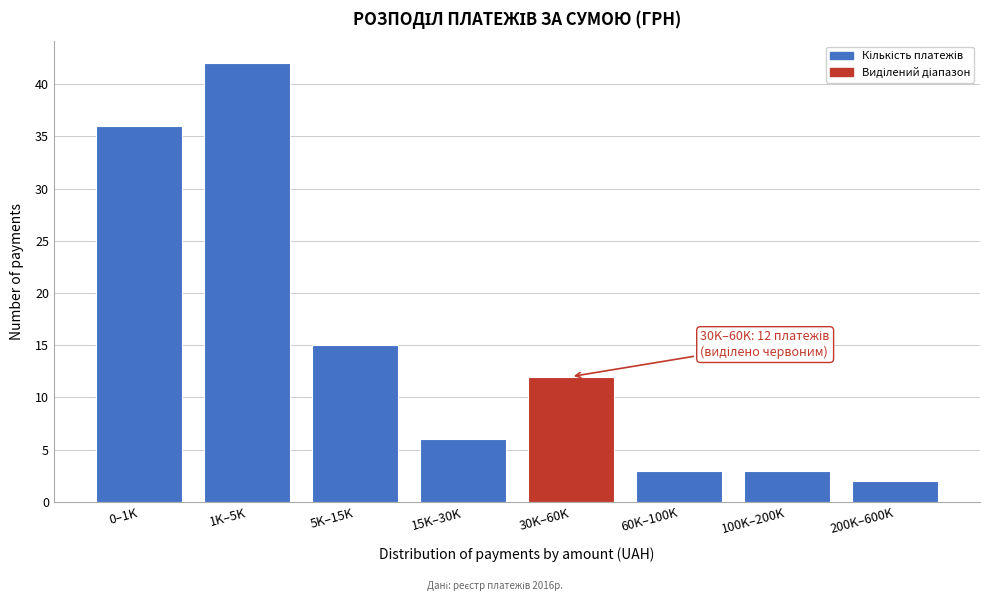

Reading left to right, what are all the values shown in this chart?

0–1K=36	1K–5K=42	5K–15K=15	15K–30K=6	30K–60K=12	60K–100K=3	100K–200K=3	200K–600K=2